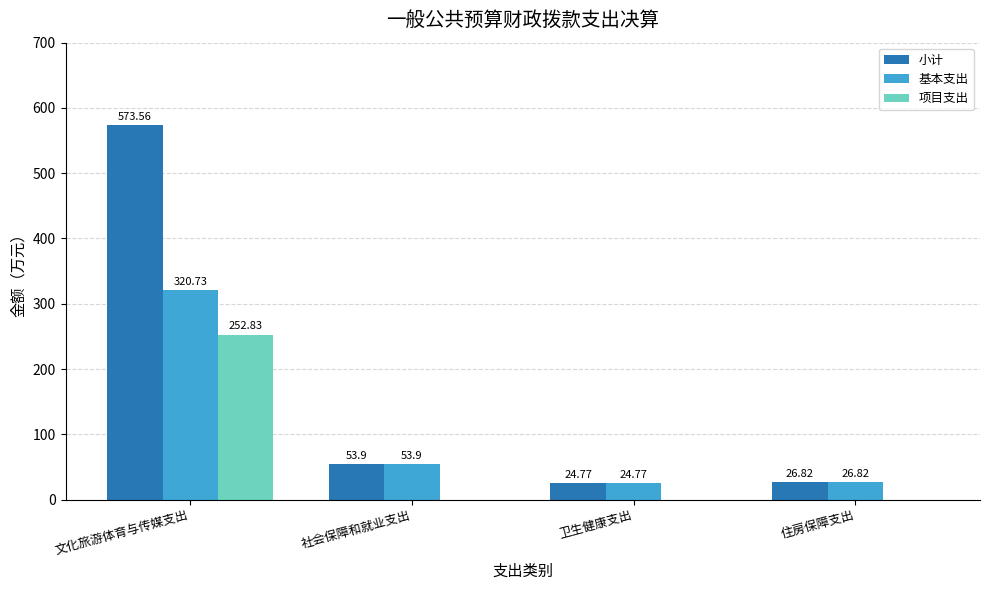

Which series has the largest total across all categories?

小计